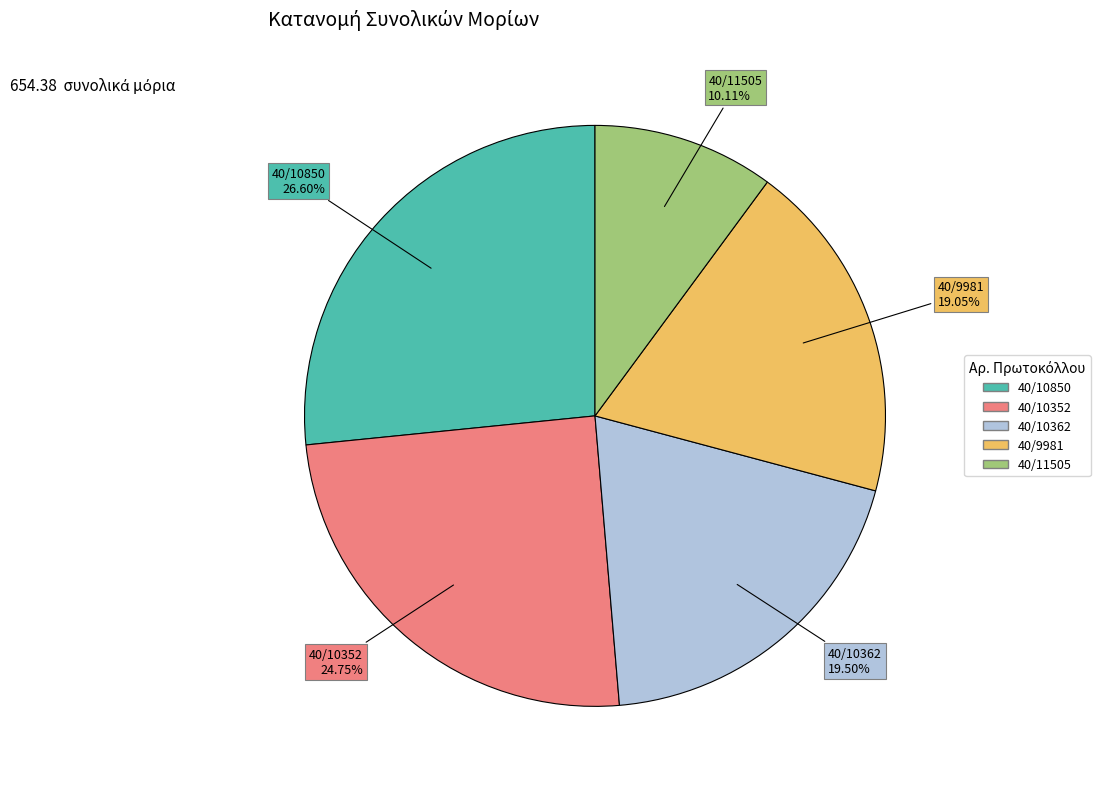

Combined, what portion of the pie is 40/10362 and 40/9981?

38.5%